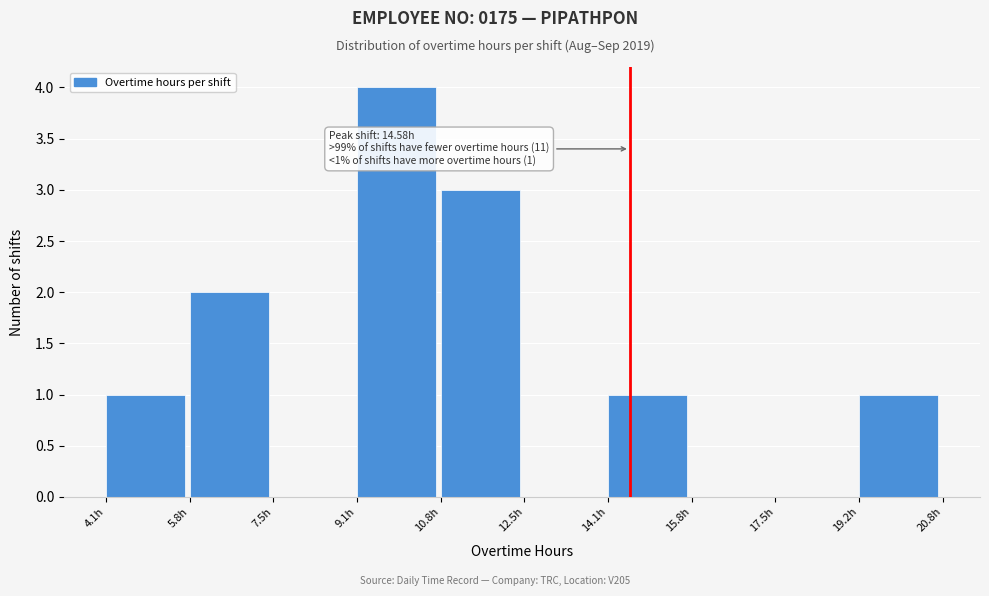

Which range on the x-axis has the tallest bar?

9.2 to 10.8